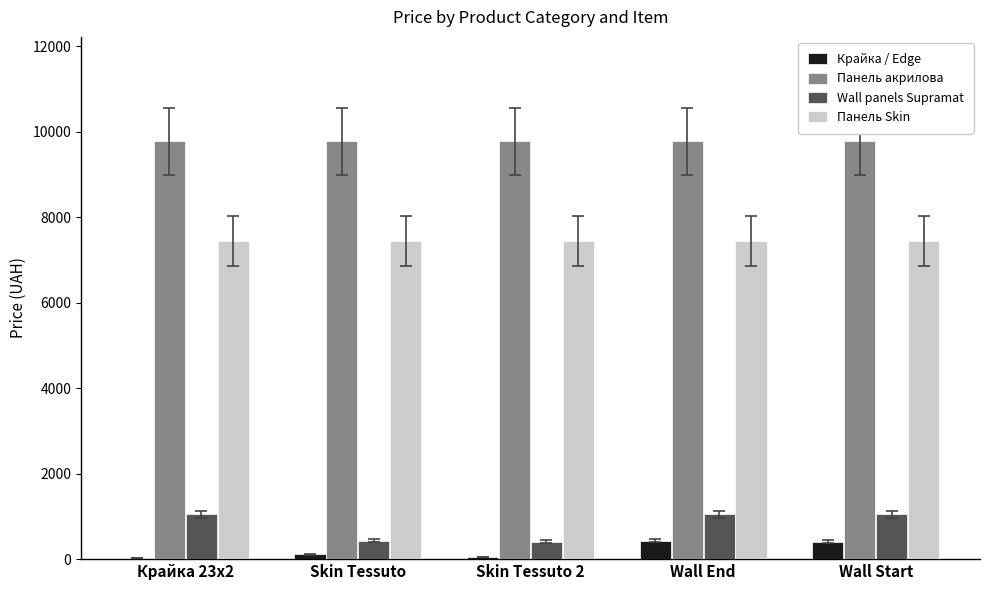

What is the sum of all Панель Skin values?

37223.0